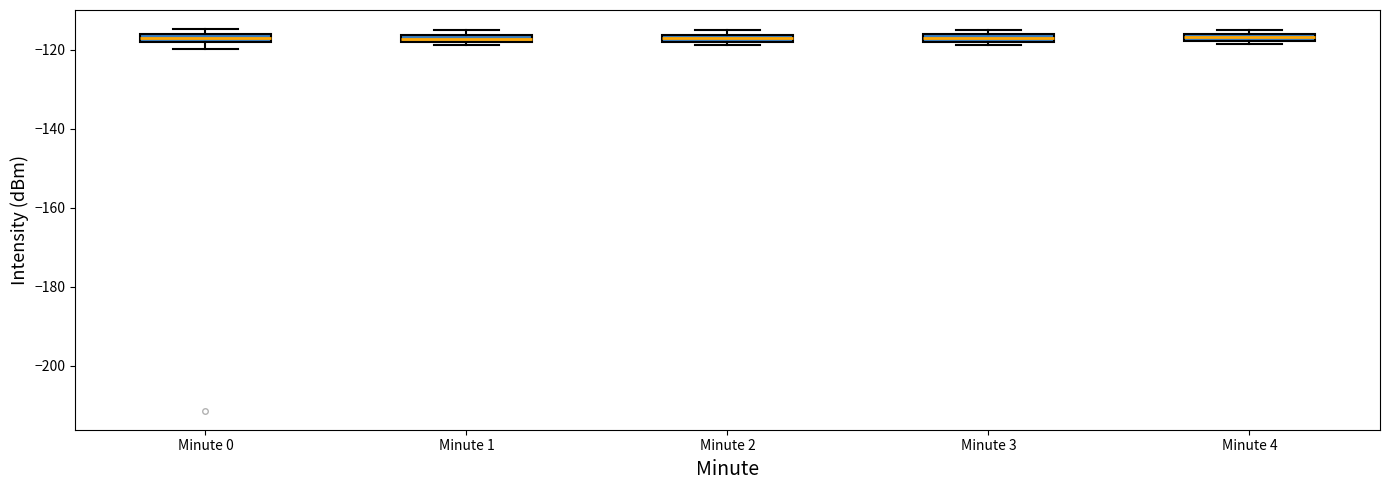

Where is the lower edge of the box for Minute 2 on the y-axis? The values are not printed on the chart, so give them approximately, as read against the axis.

-118